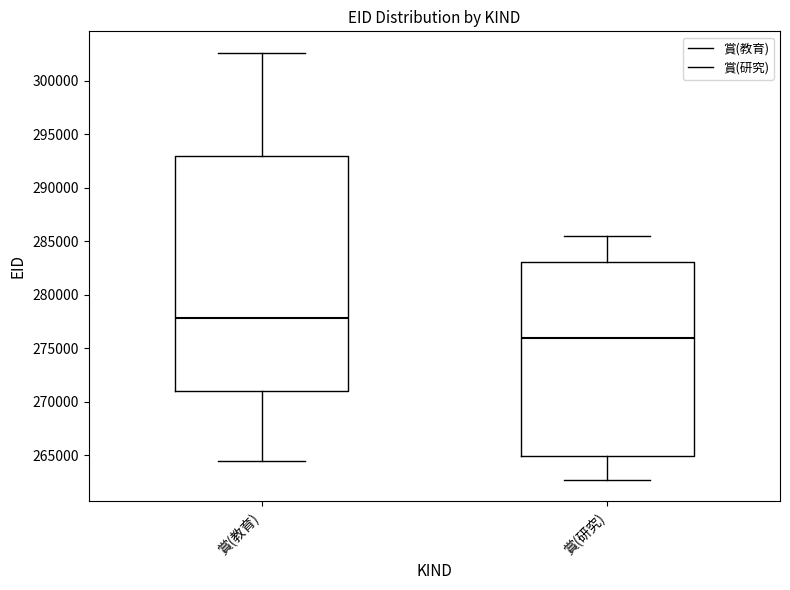

Reading left to right, read every box against the y-axis: the position of its median line, the range the box covers, and the ends of its whiskers. The values are not printed on the chart, so give them approximately, as read against the axis.

賞(教育): median 278000, box 271000 to 293000, whiskers 264500 to 302500
賞(研究): median 276000, box 265000 to 283000, whiskers 262500 to 285500